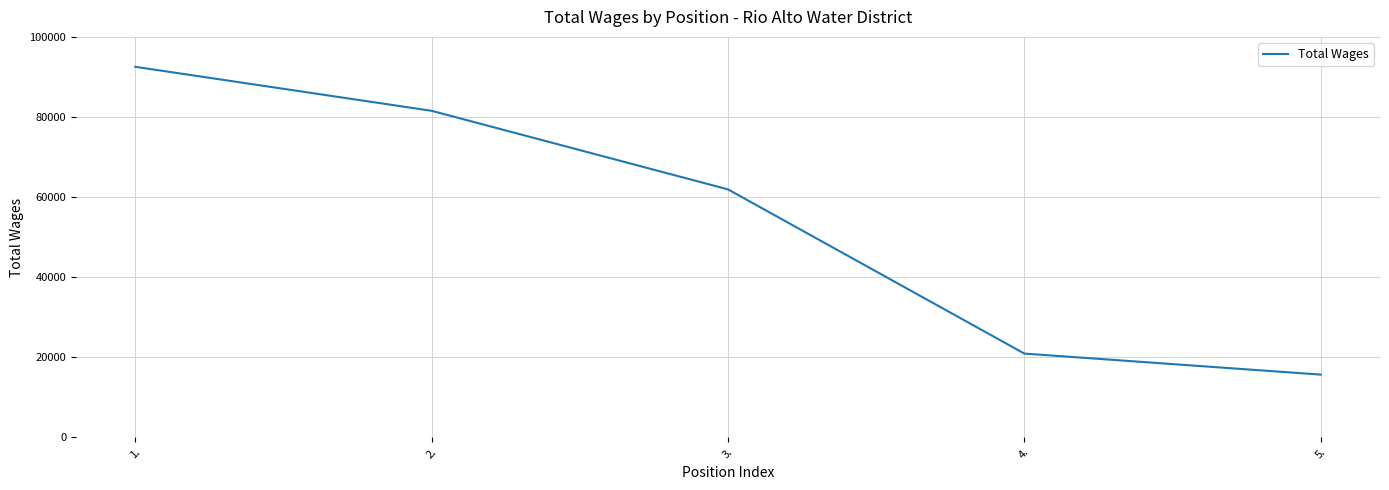

Which label corresponds to the largest value in the chart?

1.